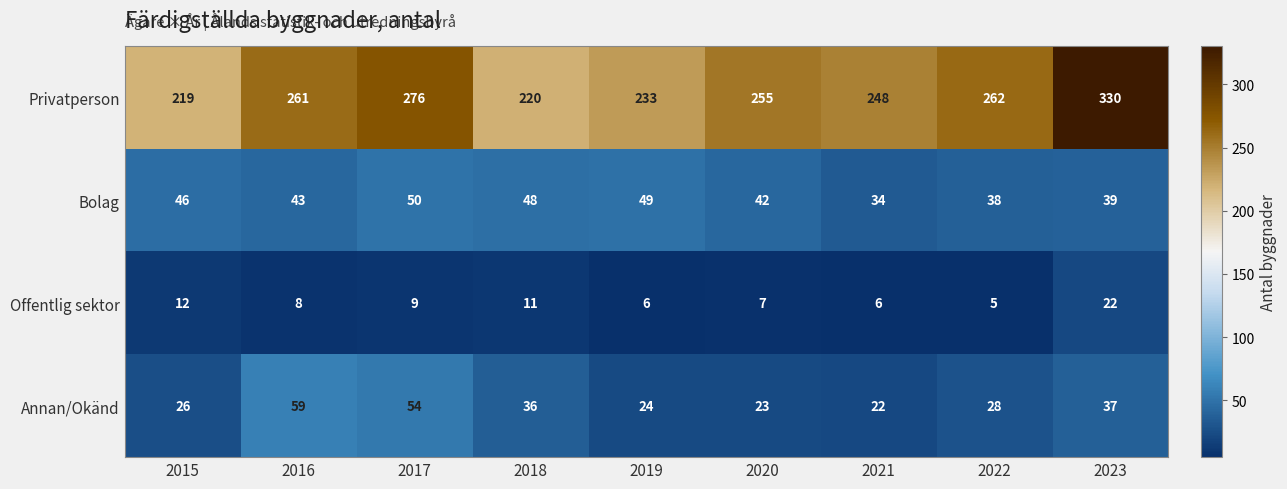

What is the sum of all Bolag values?

389